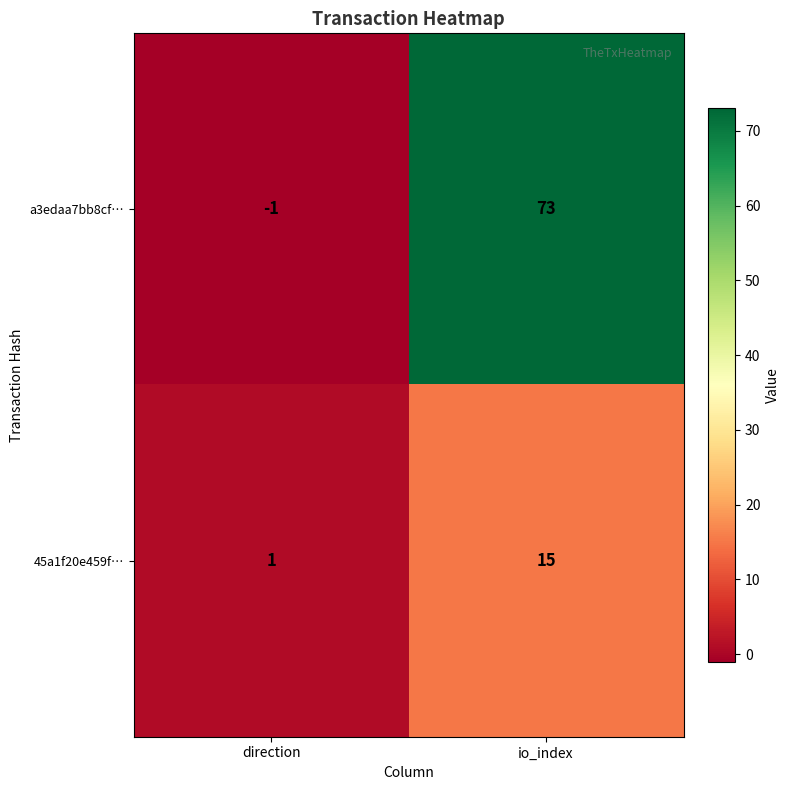

The value of 45a1f20e459f… at io_index is 15. True or false?

True